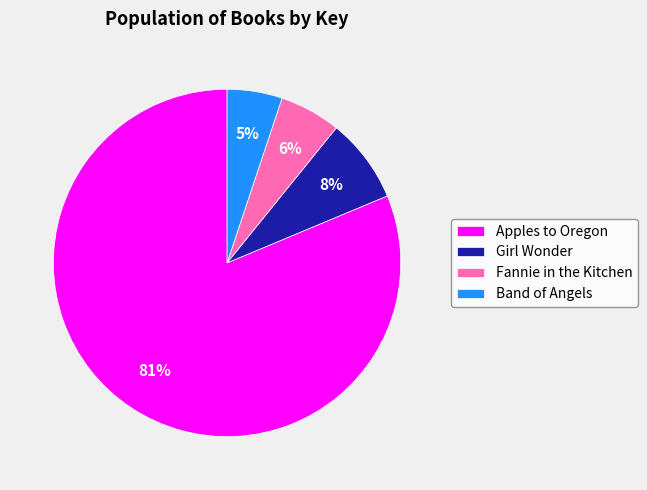

Which has a higher value, Fannie in the Kitchen or Girl Wonder?

Girl Wonder